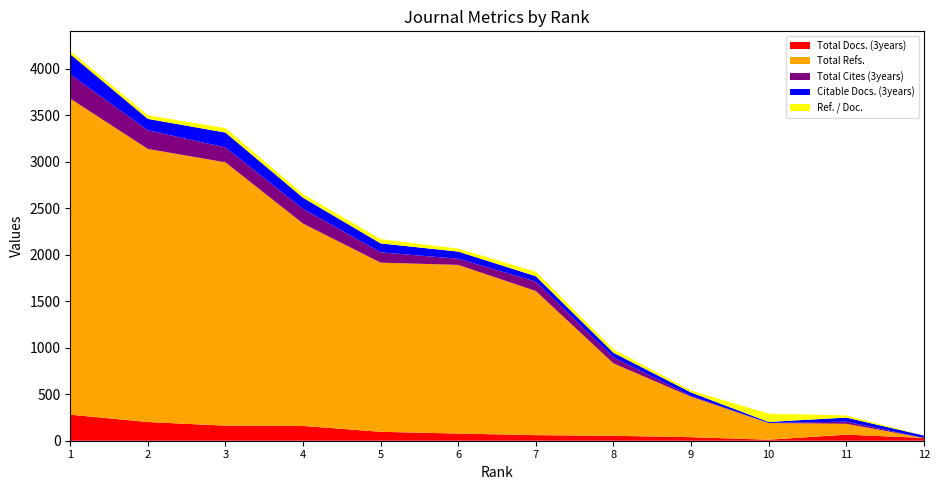

Reading left to right, transcribe all the data shown in this chart.

Total Docs. (3years): 1=280	2=201	3=162	4=159	5=96	6=77	7=60	8=53	9=38	10=11	11=65	12=30
Total Refs.: 1=3399	2=2937	3=2832	4=2176	5=1819	6=1814	7=1550	8=779	9=435	10=179	11=117	12=0
Total Cites (3years): 1=260	2=200	3=160	4=158	5=111	6=66	7=101	8=63	9=8	10=1	11=23	12=0
Citable Docs. (3years): 1=218	2=123	3=160	4=120	5=96	6=77	7=58	8=51	9=38	10=11	11=44	12=26
Ref. / Doc.: 1=36	2=39	3=48	4=39	5=46	6=32	7=48	8=37	9=21	10=89	11=23	12=0